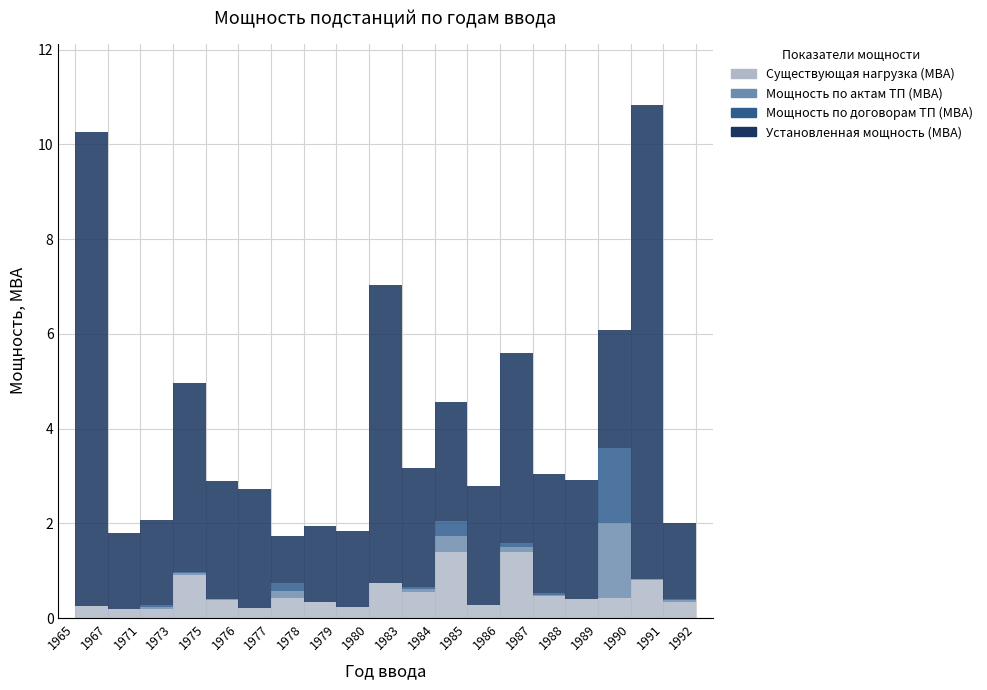

List the series in order of their peak value, lowest first.

Существующая нагрузка (МВА), Мощность по актам ТП (МВА), Мощность по договорам ТП (МВА), Установленная мощность (МВА)